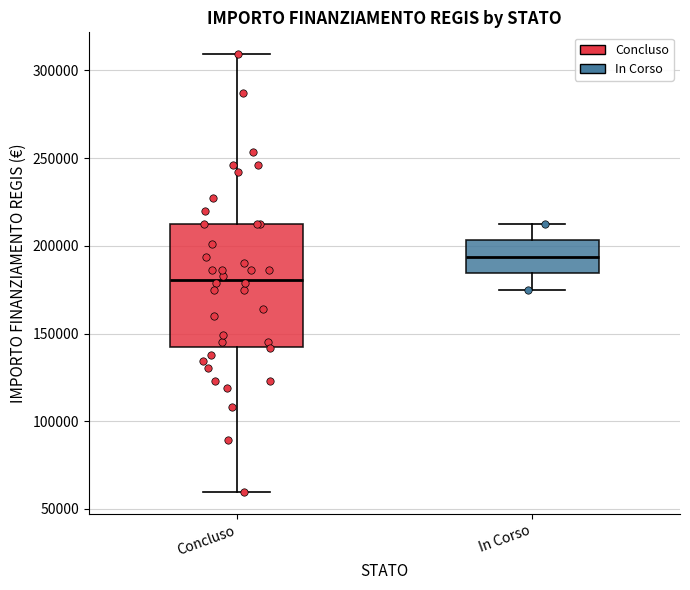

Which box has the lowest median line?

Concluso